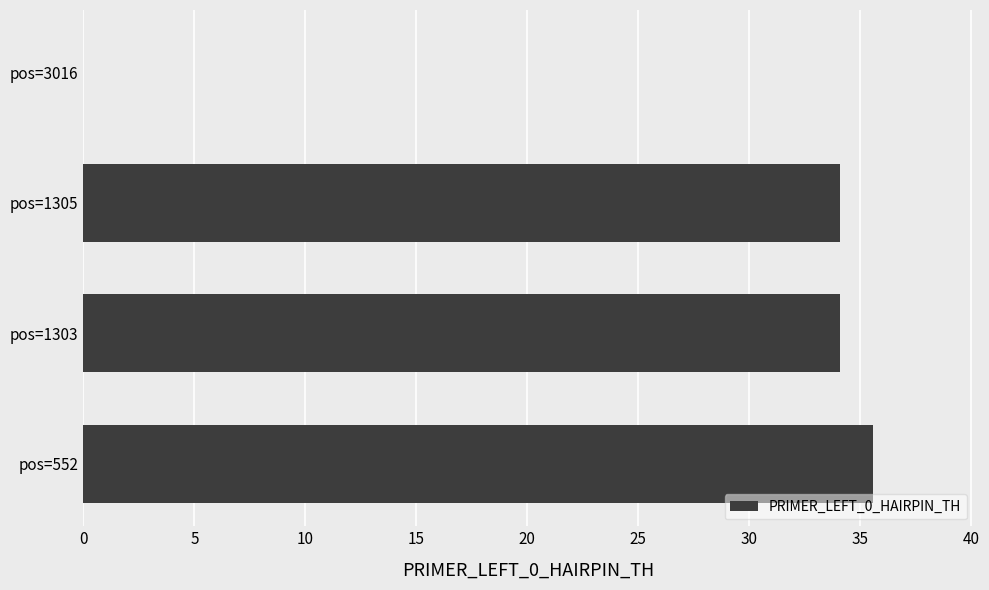

Reading bottom to top, extract all data points from this chart.

pos=552=35.6	pos=1303=34.1	pos=1305=34.1	pos=3016=0.0